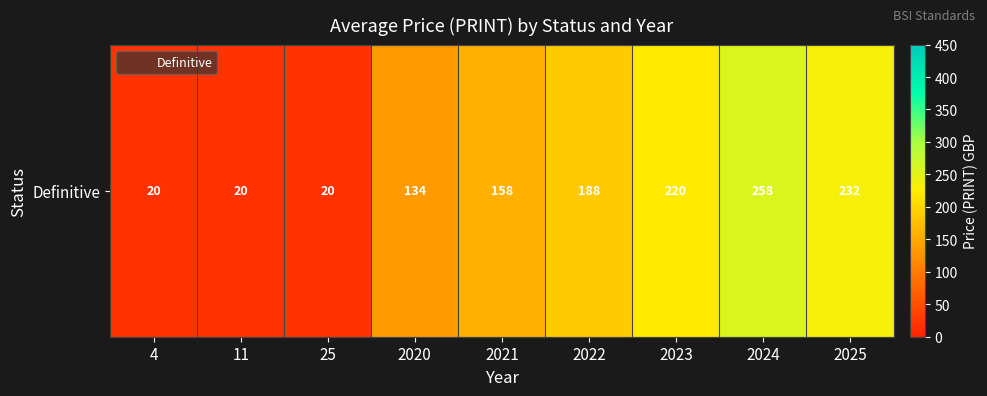

What is the ratio of the value at 4 to the value at 2022?

0.1